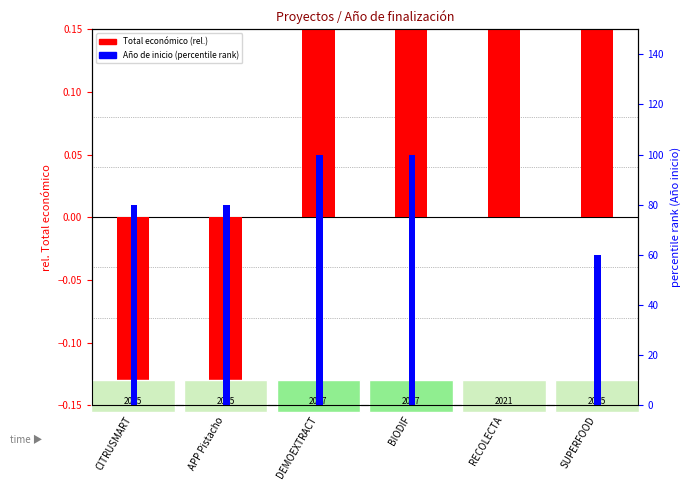

At SUPERFOOD, list the series in order from largest to smallest.

Año de inicio (percentile rank), Total económico (rel.)